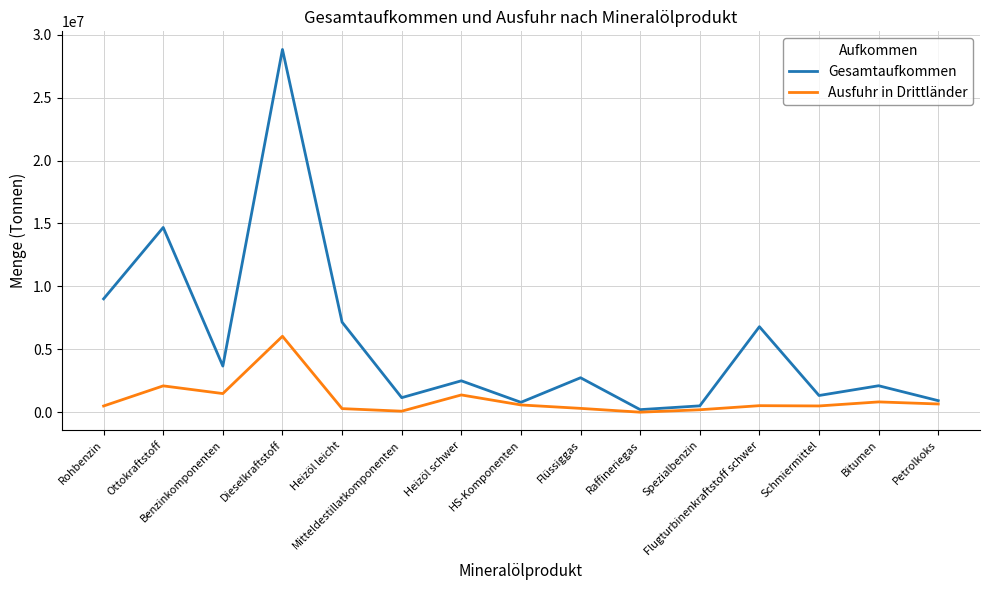

List the series in order of their overall mean, highest first.

Gesamtaufkommen, Ausfuhr in Drittländer